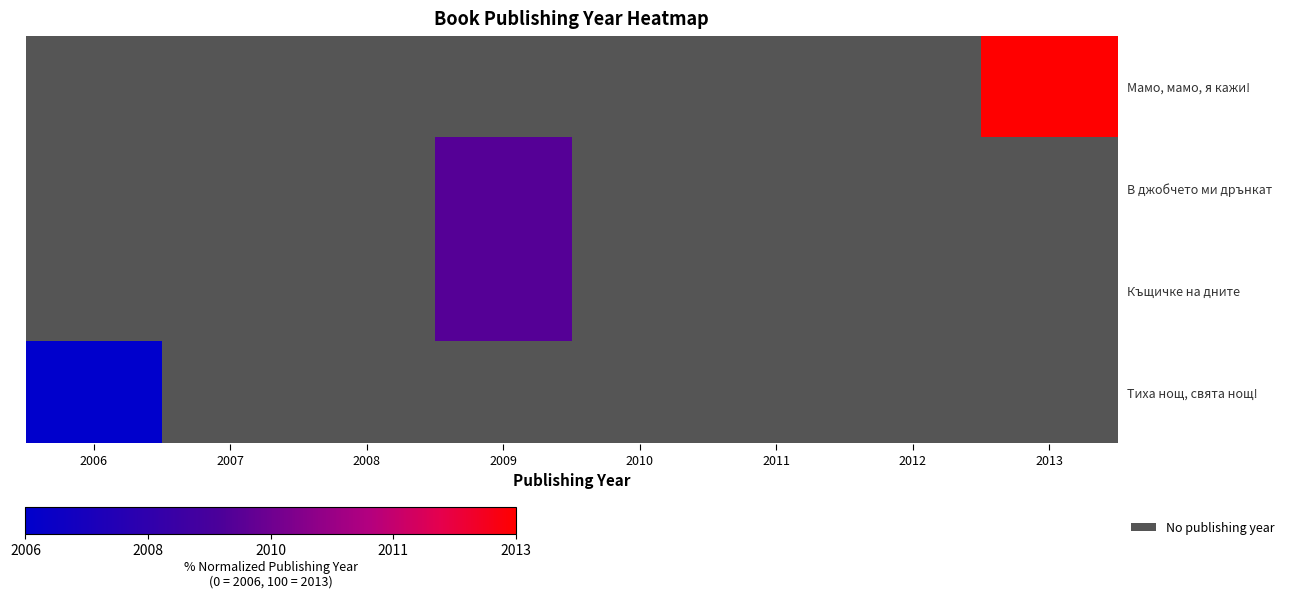

Is the value of Мамо, мамо, я кажи! at 2007 greater than the value of В джобчето ми дрънкат at 2012?

No